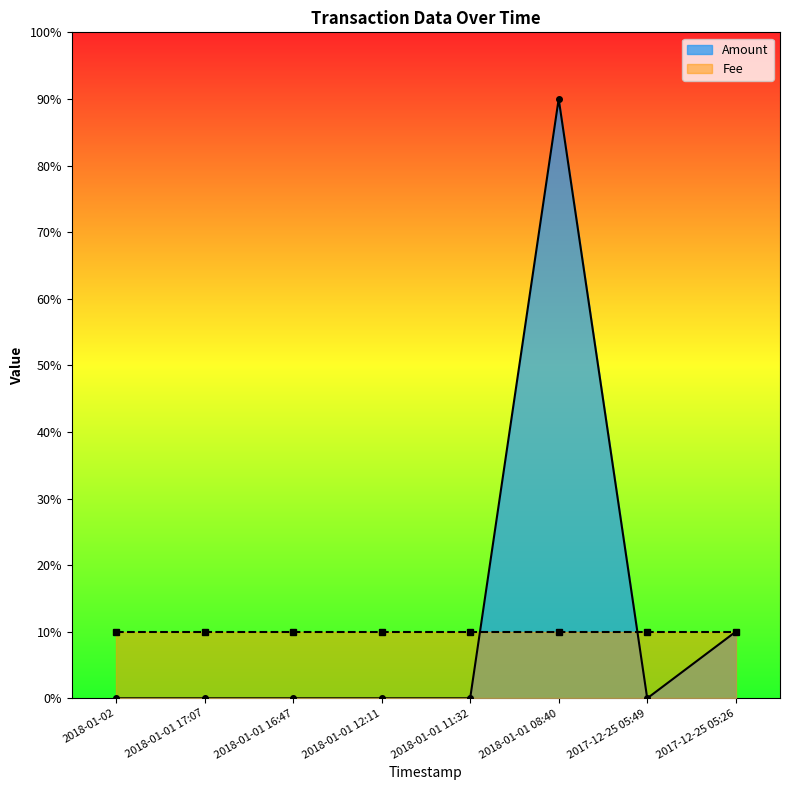

What is the sum of the values at 2018-01-01 16:47 and 2017-12-25 05:26?

1